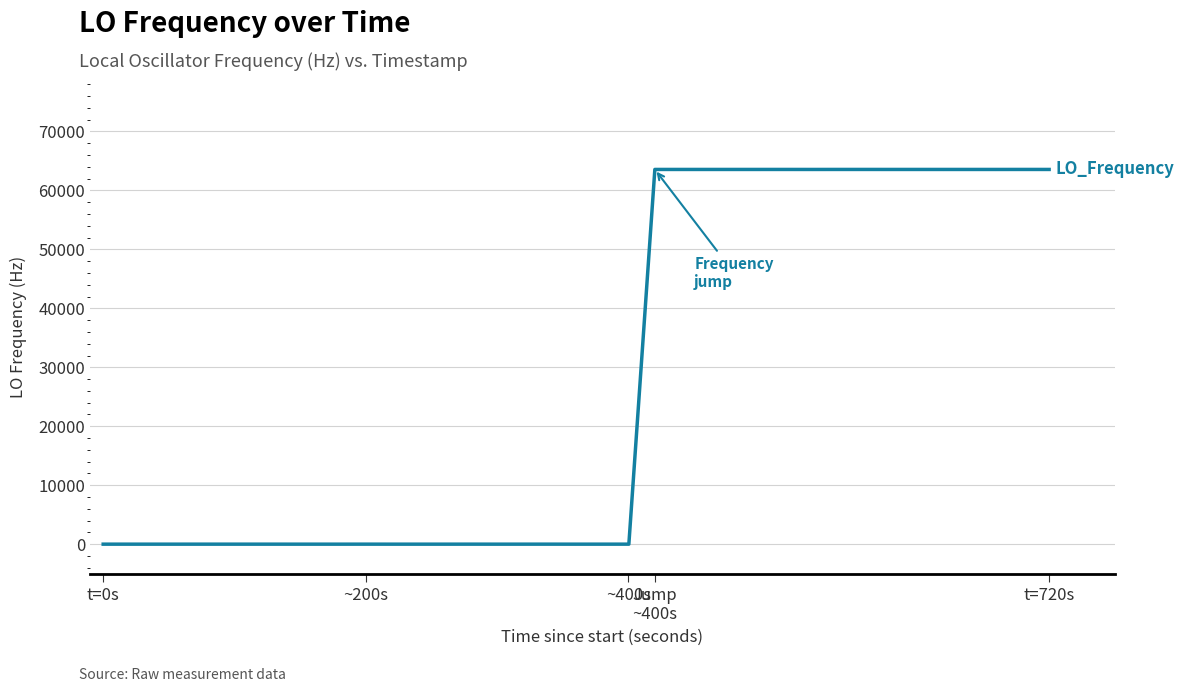

What is the difference between the maximum and minimum values?

63557.3